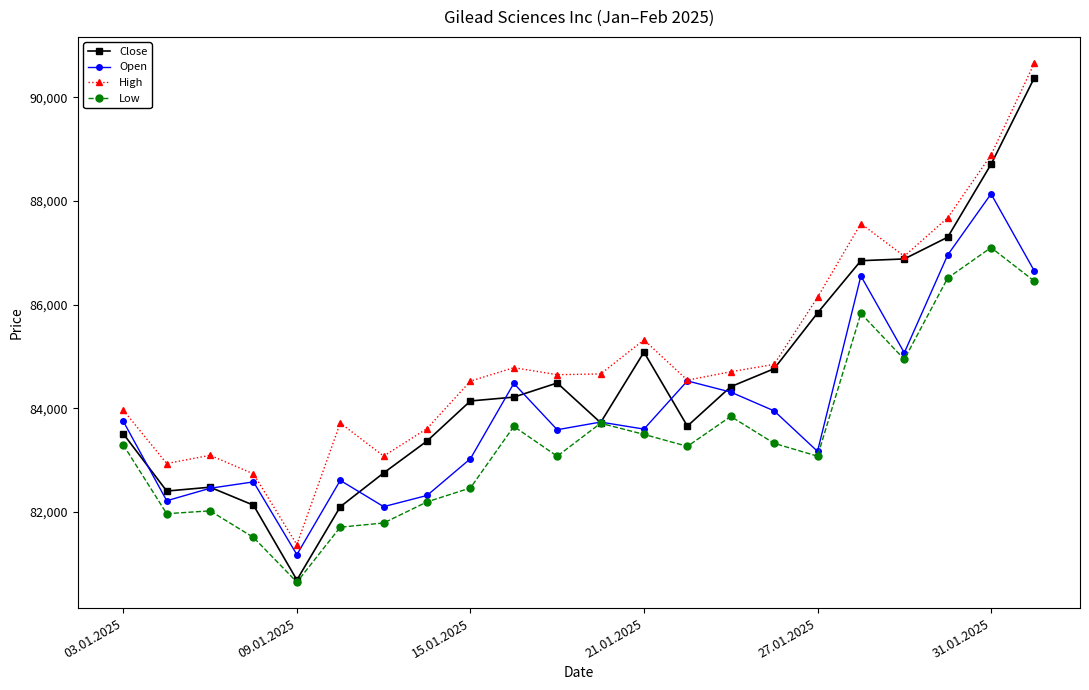

Which series has the largest total across all categories?

High